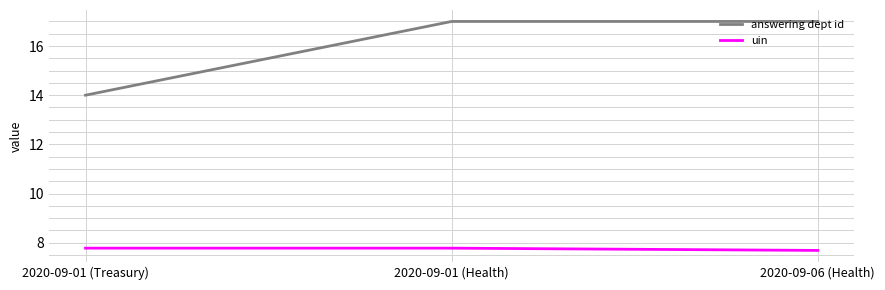

Reading left to right, list all the values displayed in this chart.

answering dept id: 2020-09-01 (Treasury)=14.0	2020-09-01 (Health)=17.0	2020-09-06 (Health)=17.0
uin: 2020-09-01 (Treasury)=7.8	2020-09-01 (Health)=7.8	2020-09-06 (Health)=7.7